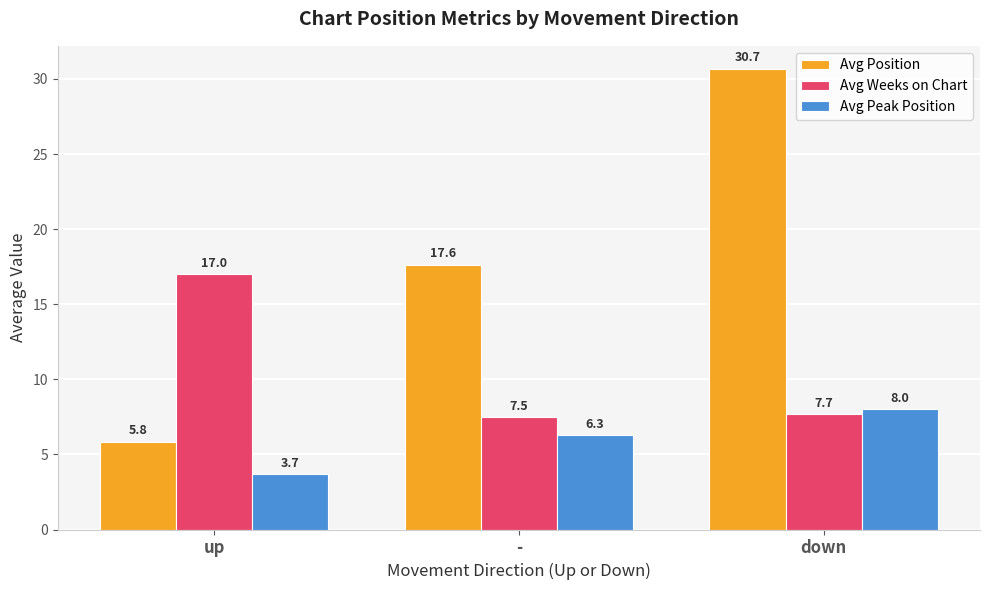

What is the minimum value for Avg Weeks on Chart?

7.5